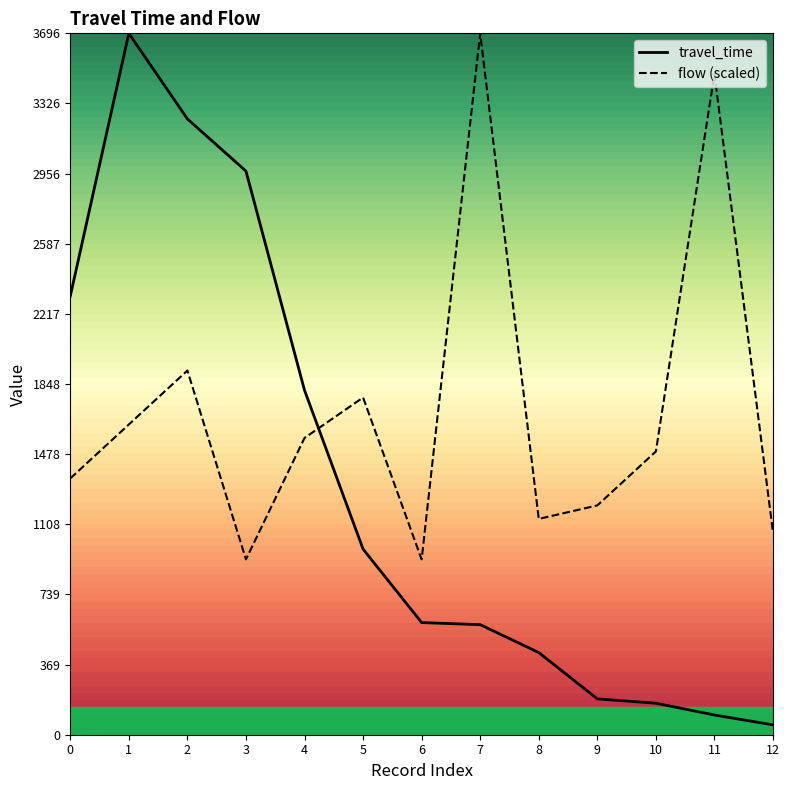

What is the approximate value of flow at 7?

3696.0